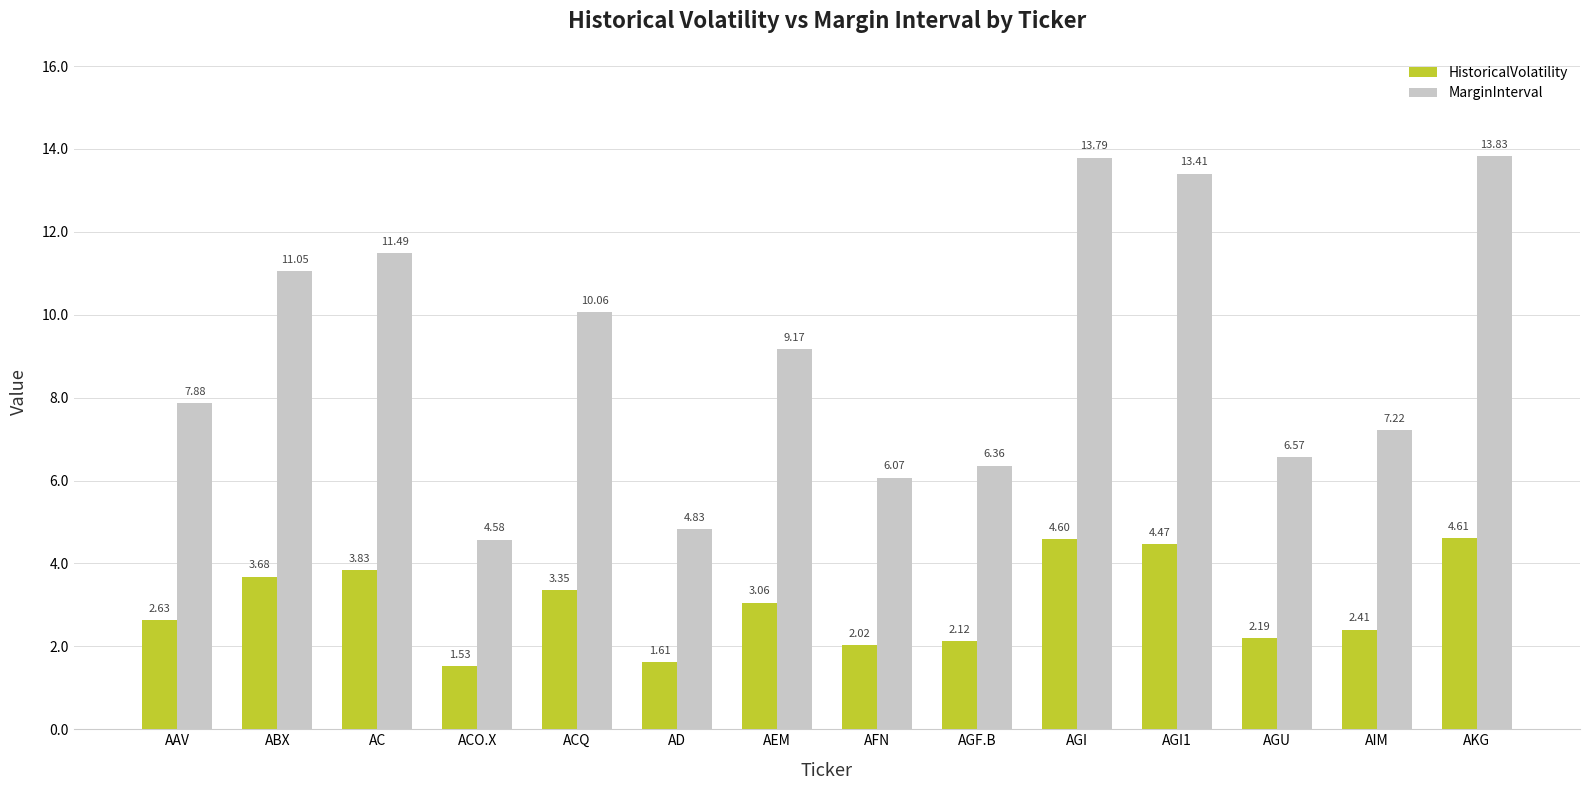

Which label corresponds to the largest value in the chart?

AKG